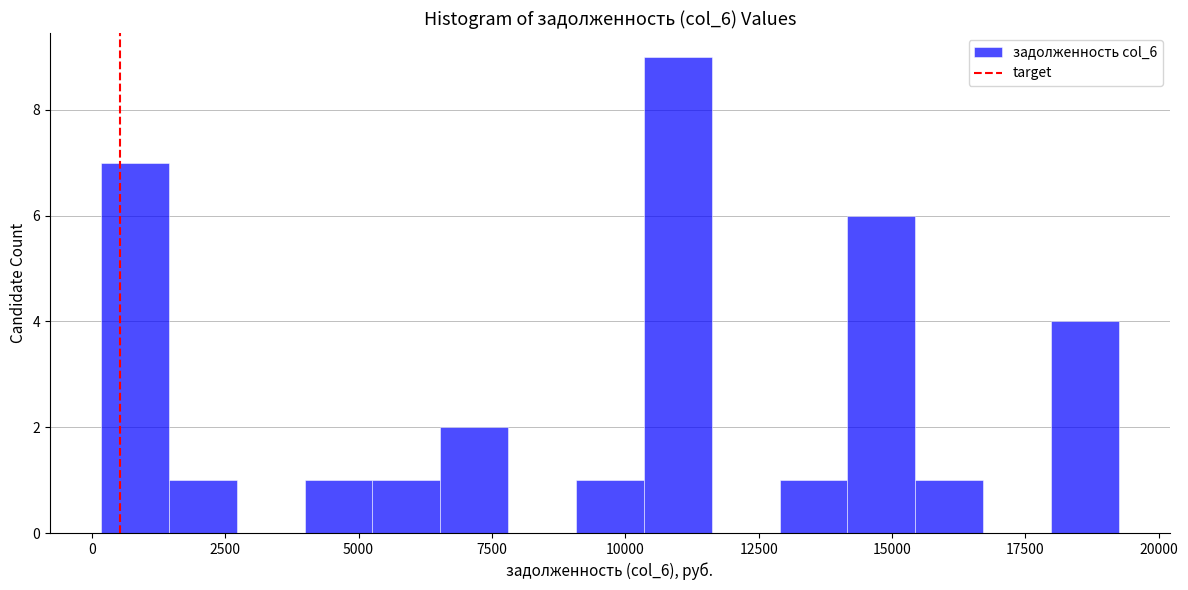

Around what value on the x-axis is the tallest bar? Give the approximate position of its centre, as read against the axis.

11000